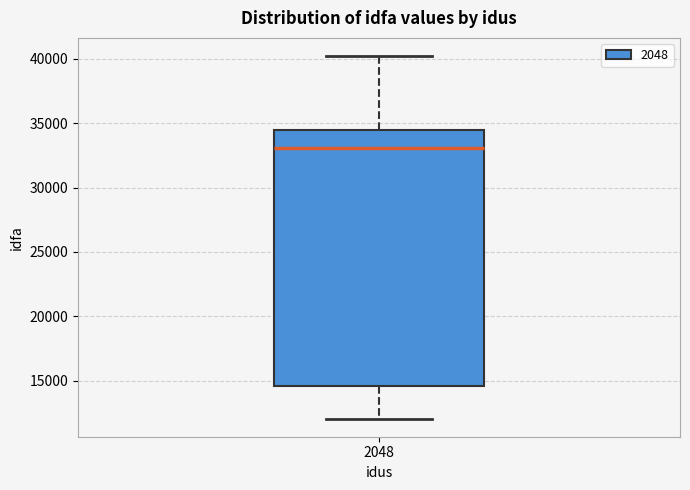

Where is the upper edge of the box at x = 2048 on the y-axis? The values are not printed on the chart, so give them approximately, as read against the axis.

34500